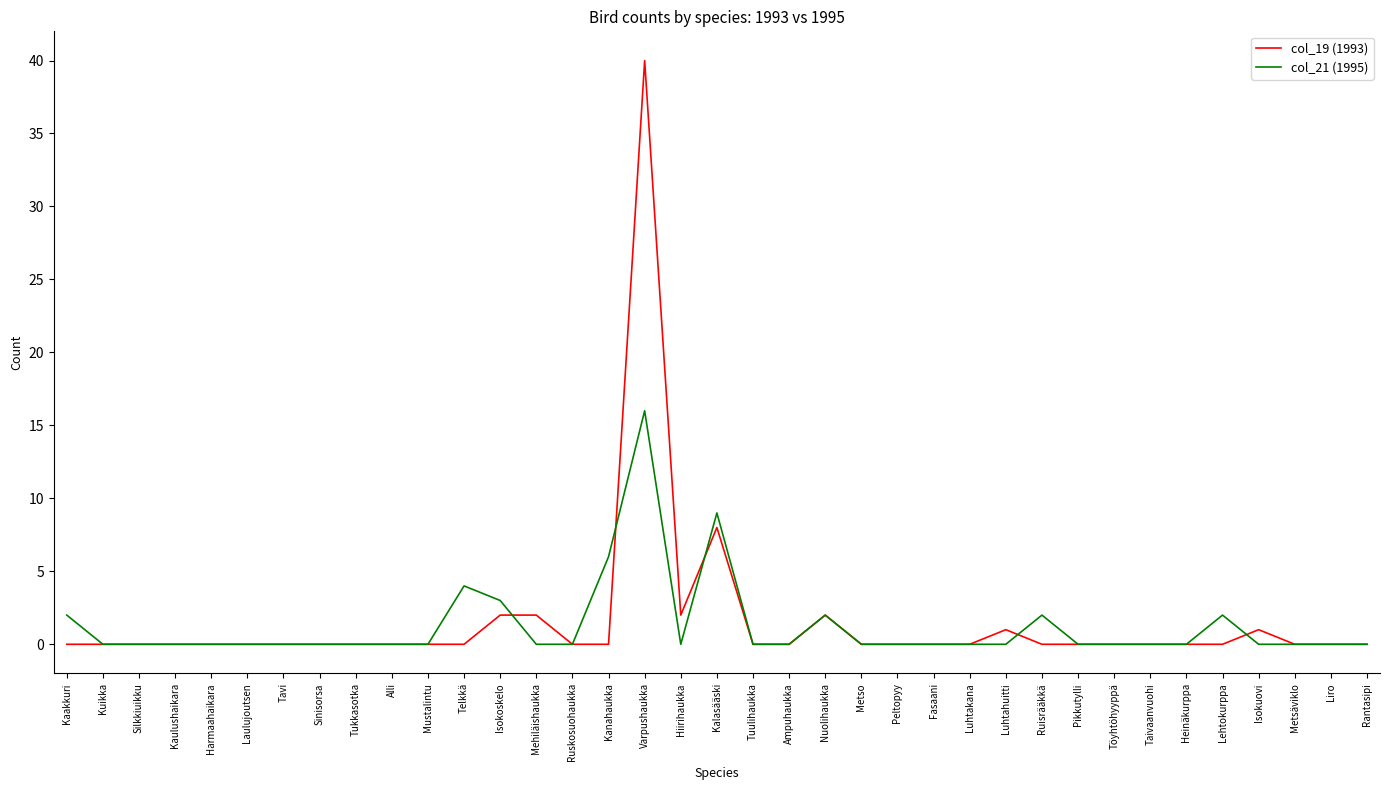

Is it true that col_19 (1993) equals -14 at Taivaanvuohi?

False